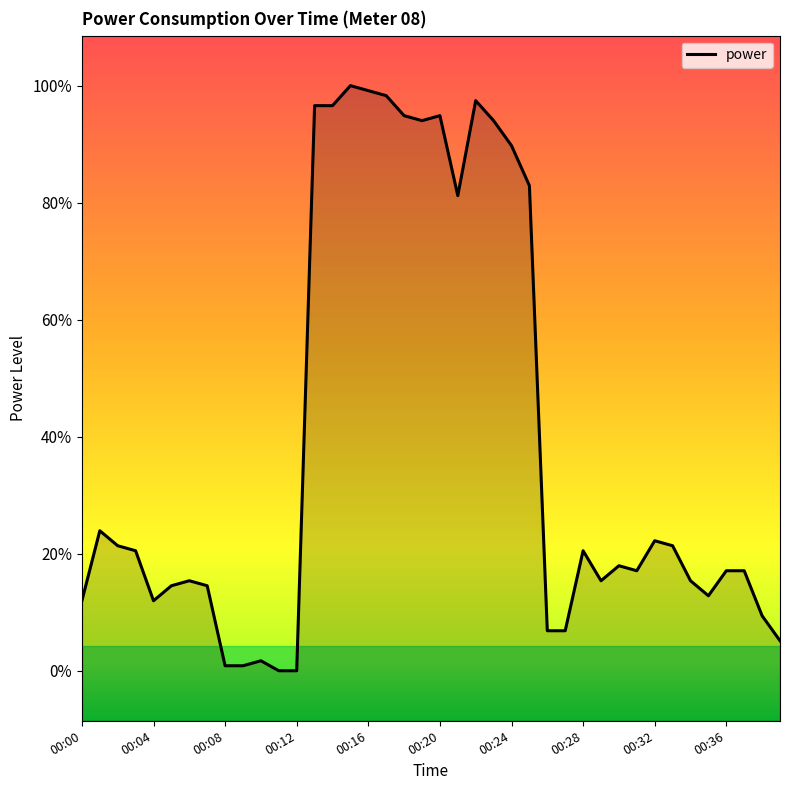

What is the label of the 30th point from the left?

29